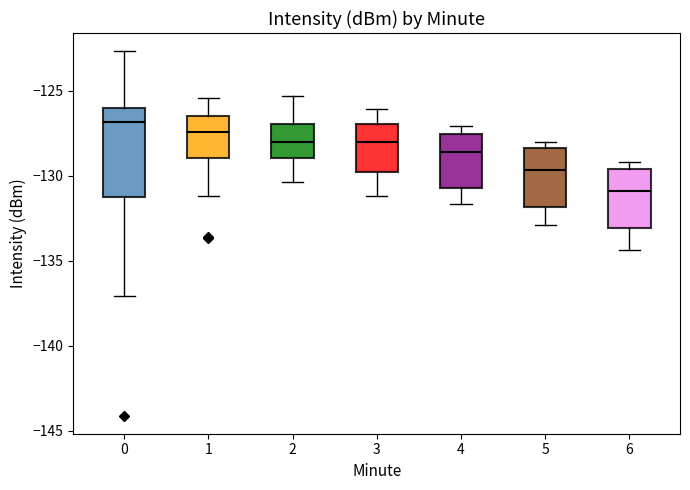

Which box's median line is the highest?

0